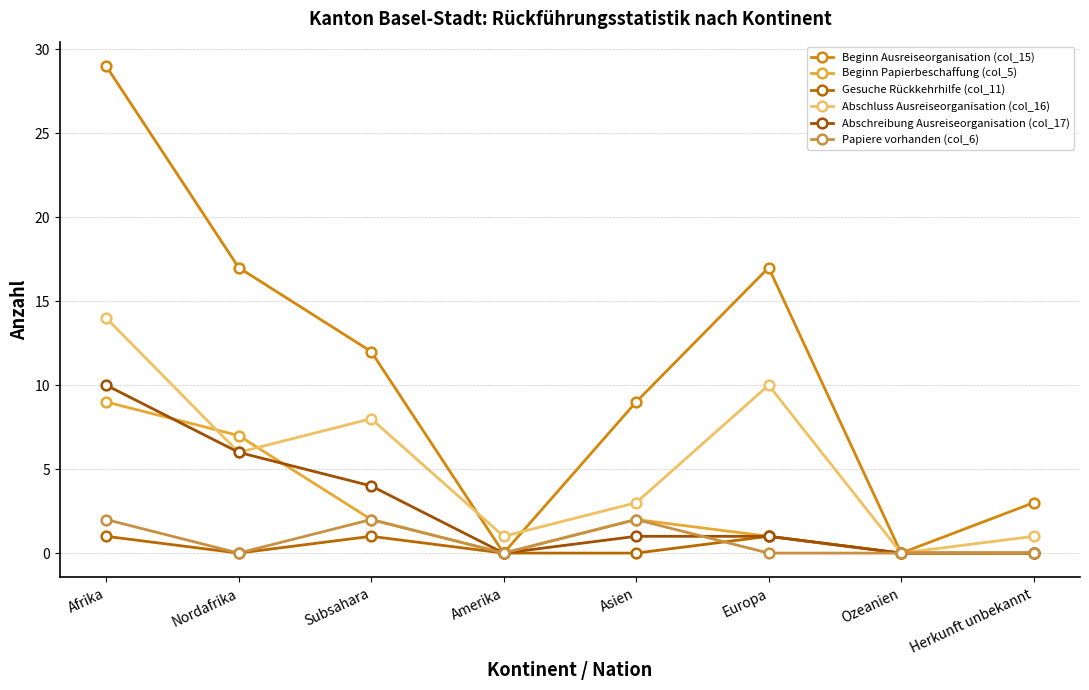

What is the value of the Abschluss Ausreiseorganisation (col_16) point at the 1st from the left?

14